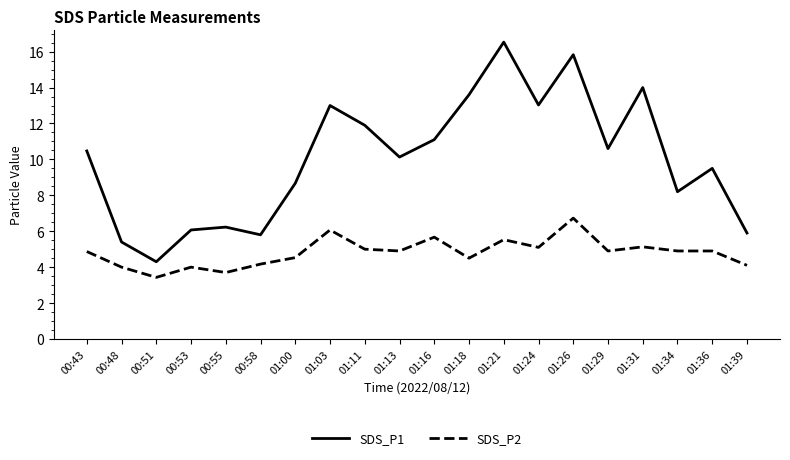

Rank the series at 00:55 from highest to lowest value.

SDS_P1, SDS_P2